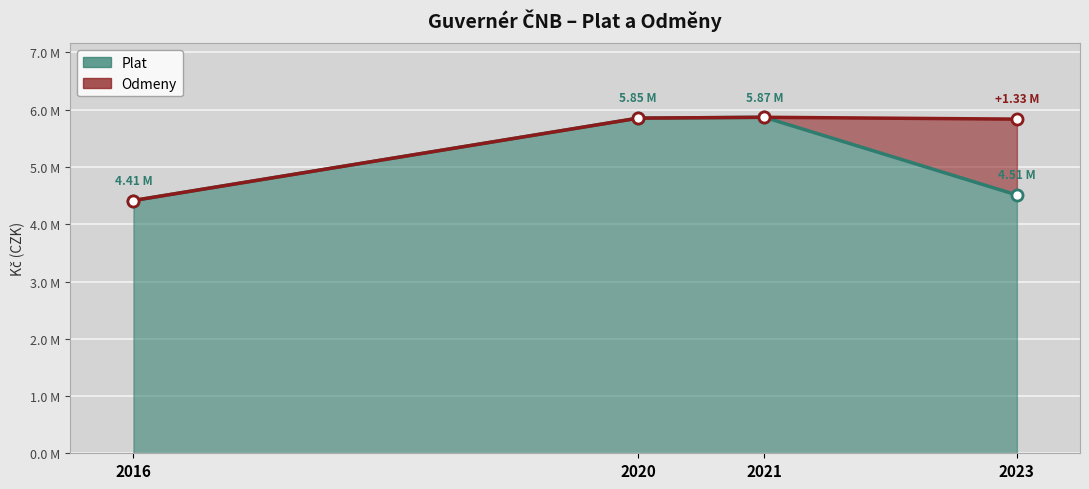

What is the difference between the maximum and minimum values?

1453610